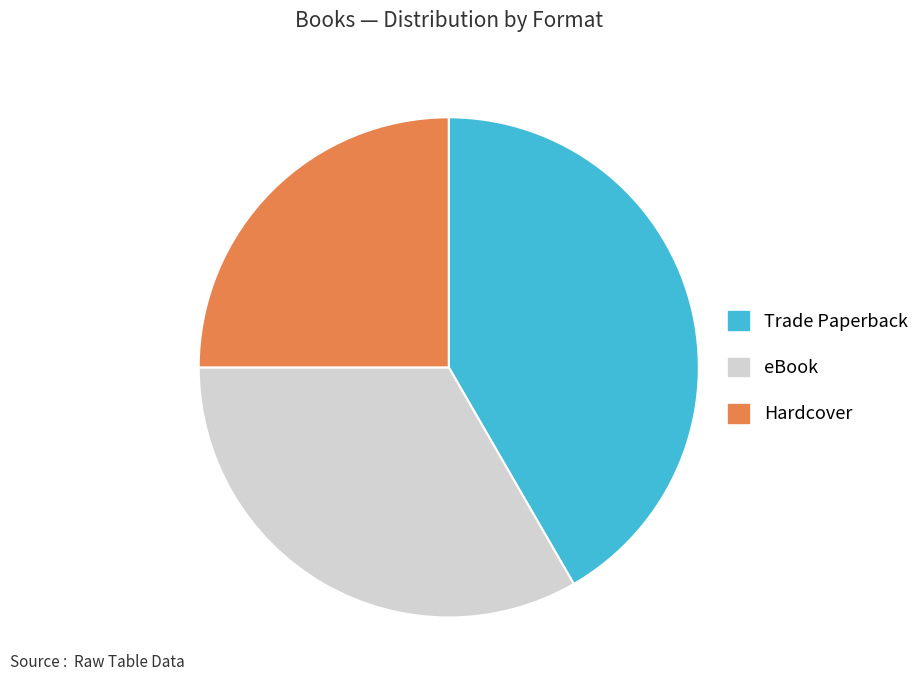

Combined, do eBook and Trade Paperback account for over 50%?

Yes